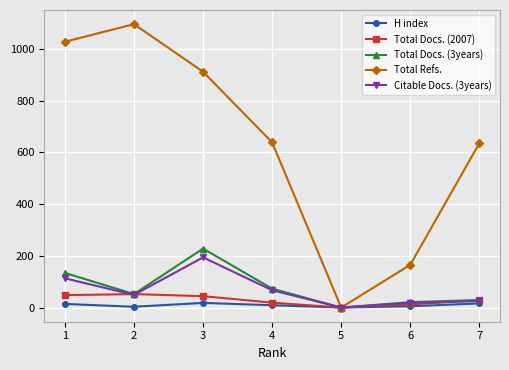

At which label does Total Docs. (3years) first exceed 52?

1